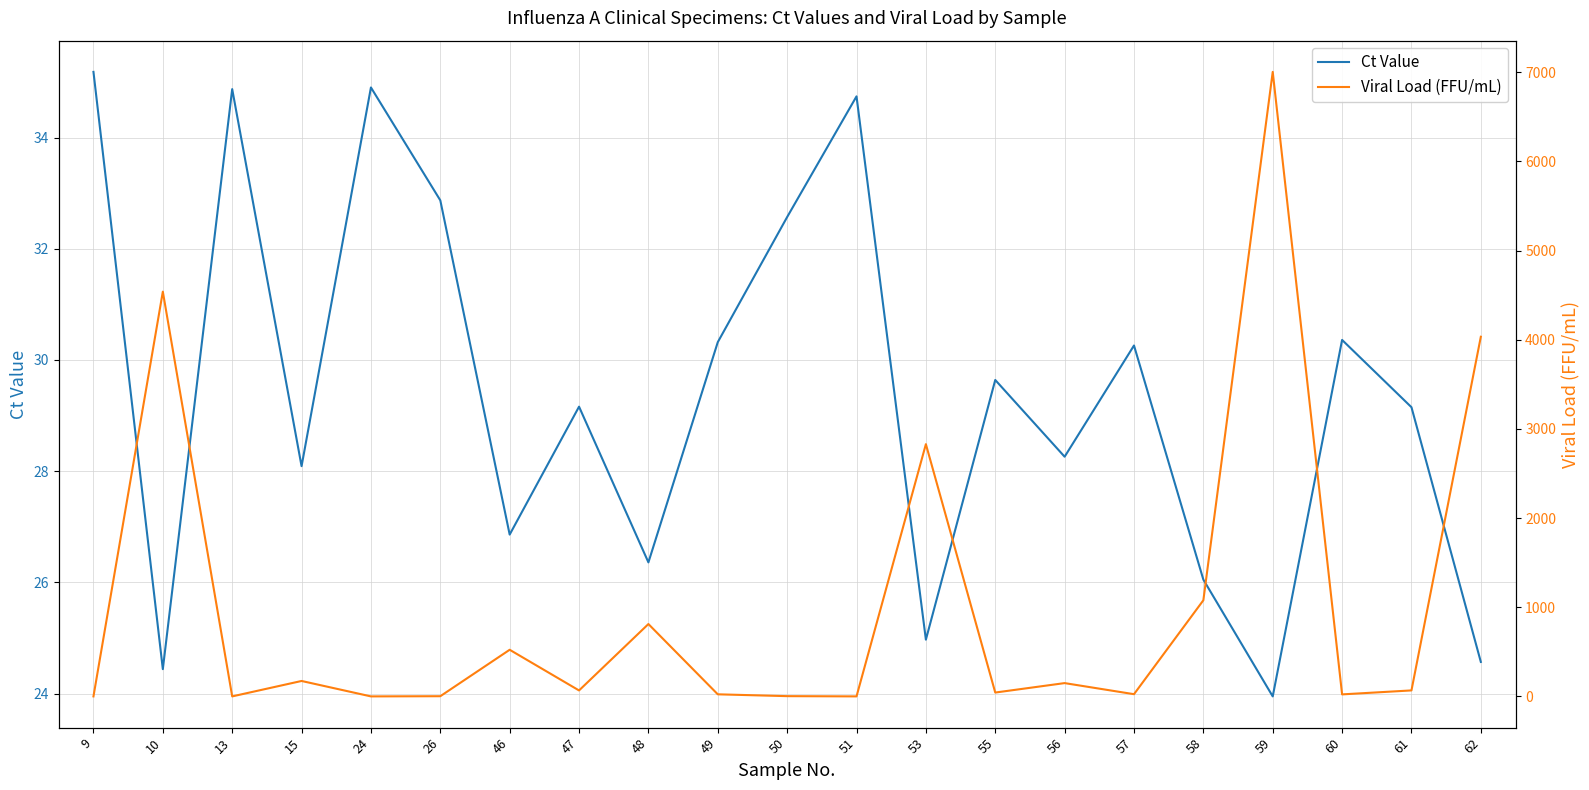

What is the average value of the Viral Load (FFU/mL) series?

1019.1